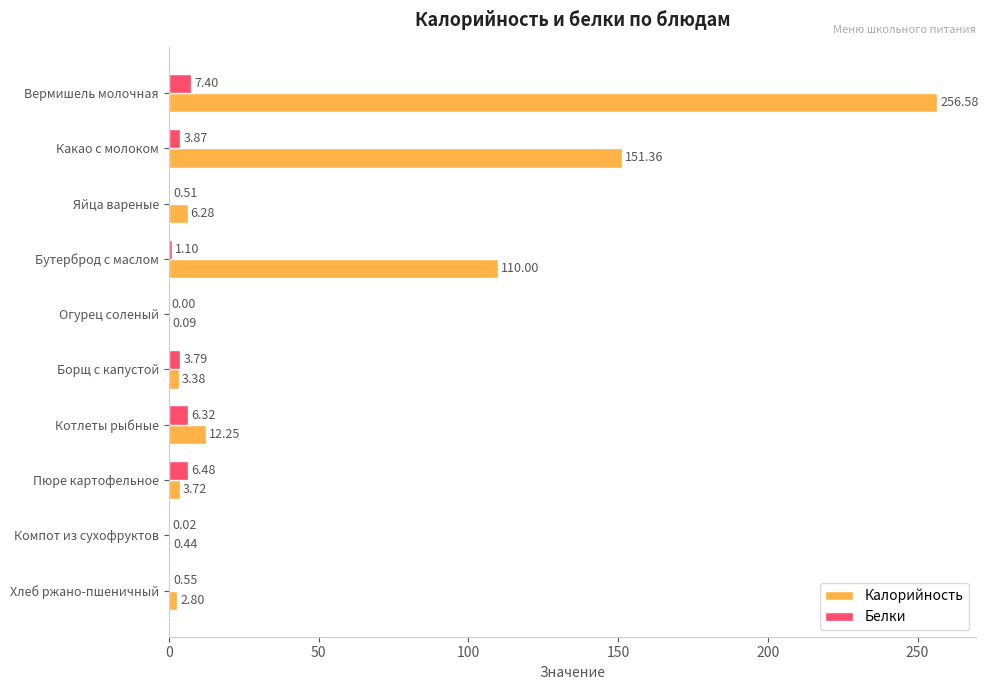

Which series has the largest total across all categories?

Калорийность